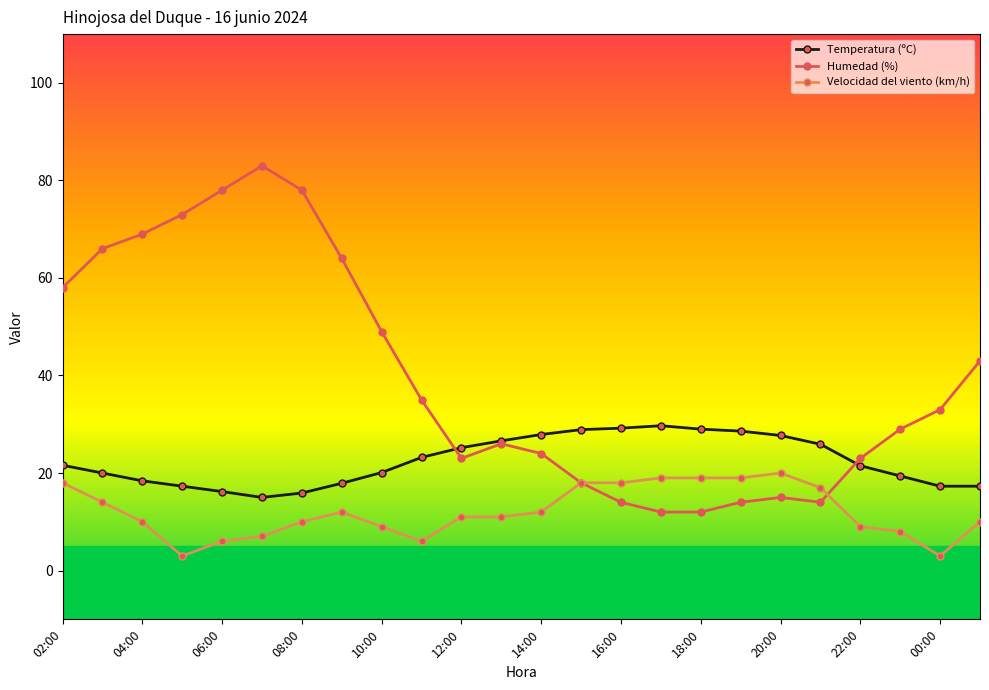

List the series in order of their overall mean, lowest first.

Velocidad del viento (km/h), Temperatura (ºC), Humedad (%)